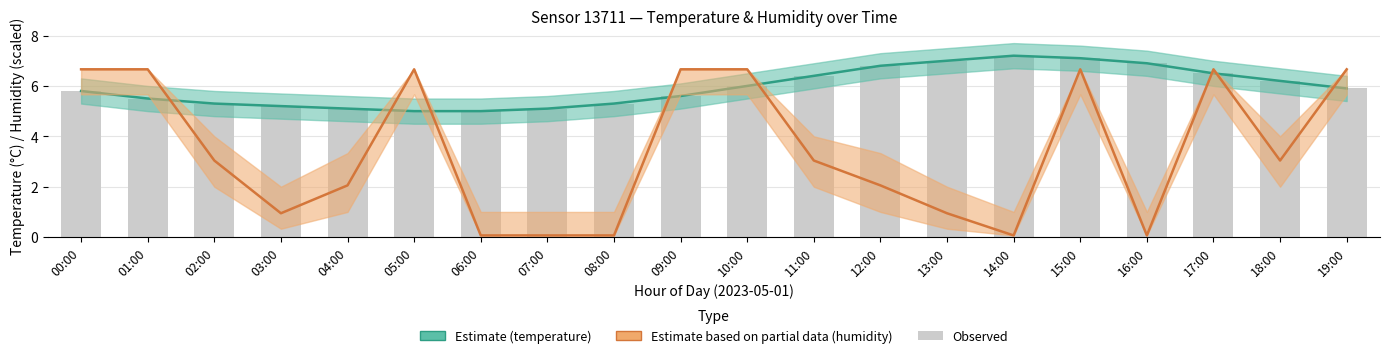

Reading right to left, transcribe all the data shown in this chart.

temp_lower: 19:00=5.9	18:00=6.2	17:00=6.5	16:00=6.9	15:00=7.1	14:00=7.2	13:00=7.0	12:00=6.8	11:00=6.4	10:00=6.0	09:00=5.6	08:00=5.3	07:00=5.1	06:00=5.0	05:00=5.0	04:00=5.1	03:00=5.2	02:00=5.3	01:00=5.5	00:00=5.8
hum_lower: 19:00=6.7	18:00=3.0	17:00=6.7	16:00=0.1	15:00=6.7	14:00=0.1	13:00=0.9	12:00=2.1	11:00=3.0	10:00=6.7	09:00=6.7	08:00=0.1	07:00=0.1	06:00=0.1	05:00=6.7	04:00=2.1	03:00=0.9	02:00=3.0	01:00=6.7	00:00=6.7
temperature: 19:00=5.9	18:00=6.2	17:00=6.5	16:00=6.9	15:00=7.1	14:00=7.2	13:00=7.0	12:00=6.8	11:00=6.4	10:00=6.0	09:00=5.6	08:00=5.3	07:00=5.1	06:00=5.0	05:00=5.0	04:00=5.1	03:00=5.2	02:00=5.3	01:00=5.5	00:00=5.8